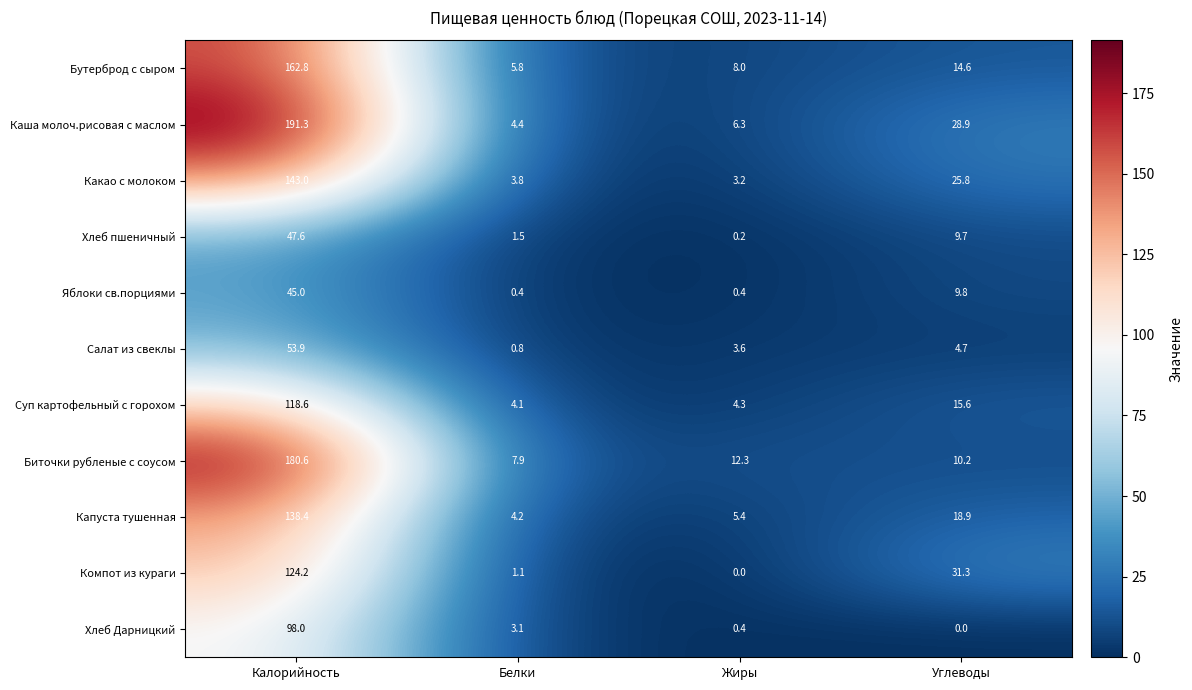

What is the difference between the maximum and minimum values in the Яблоки св.порциями series?

44.6